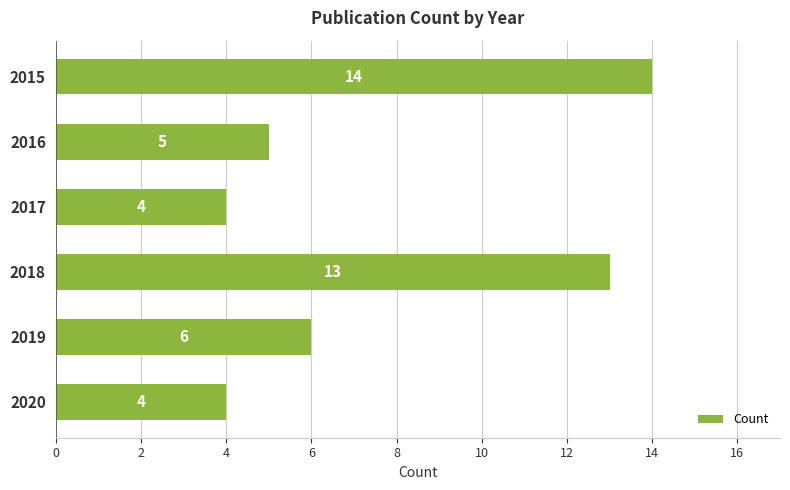

Approximately how many times larger is the value at 2020 compared to 2019?

0.7